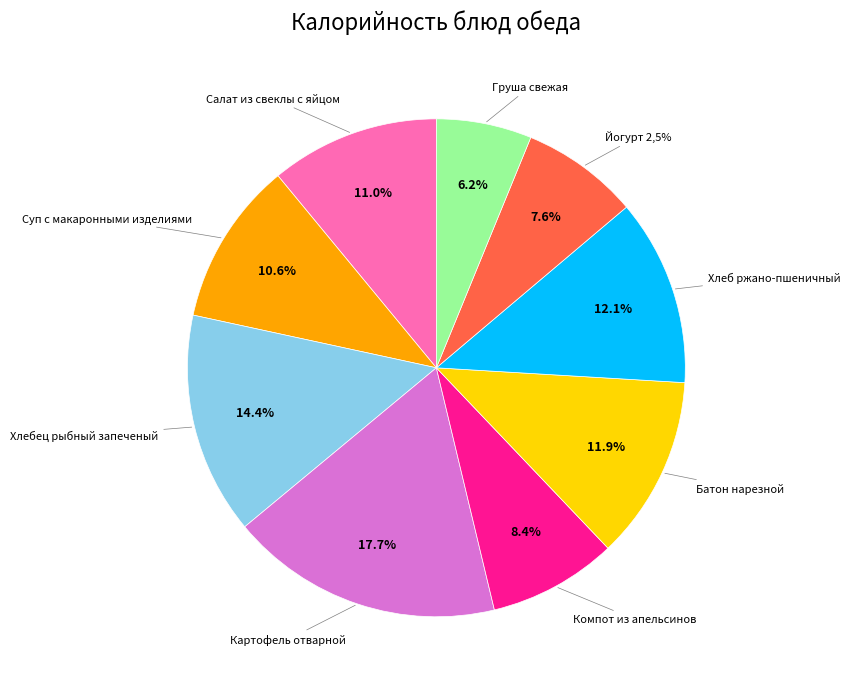

Count the number of slices in the pie.

9